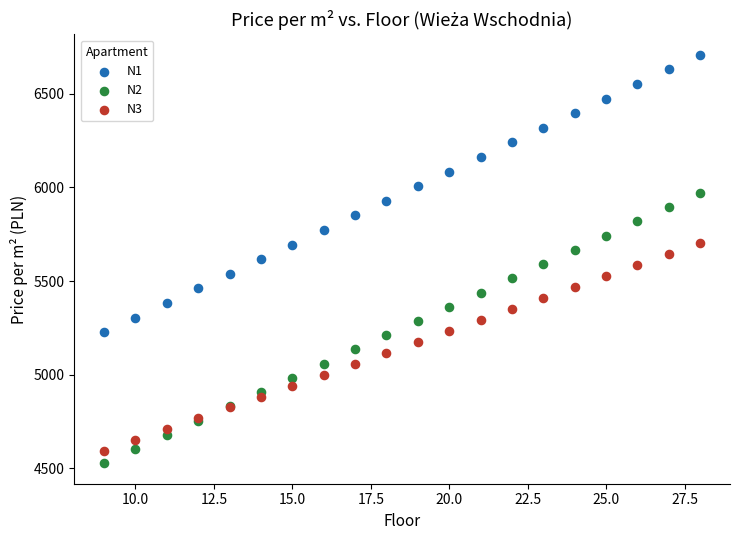

Which series has the widest spread of Y values?

N1